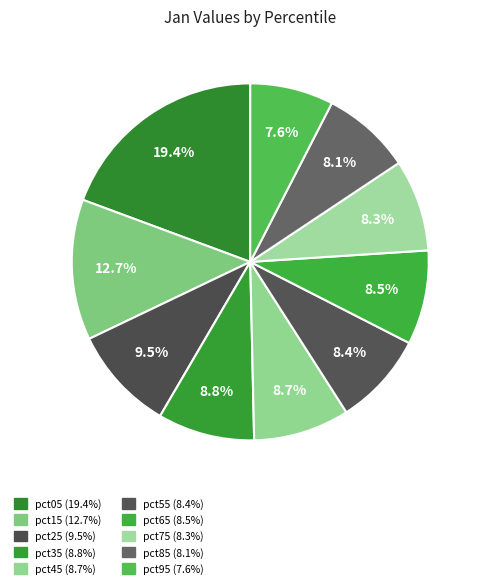

To the nearest percent, what portion does pct95 represent?

8%